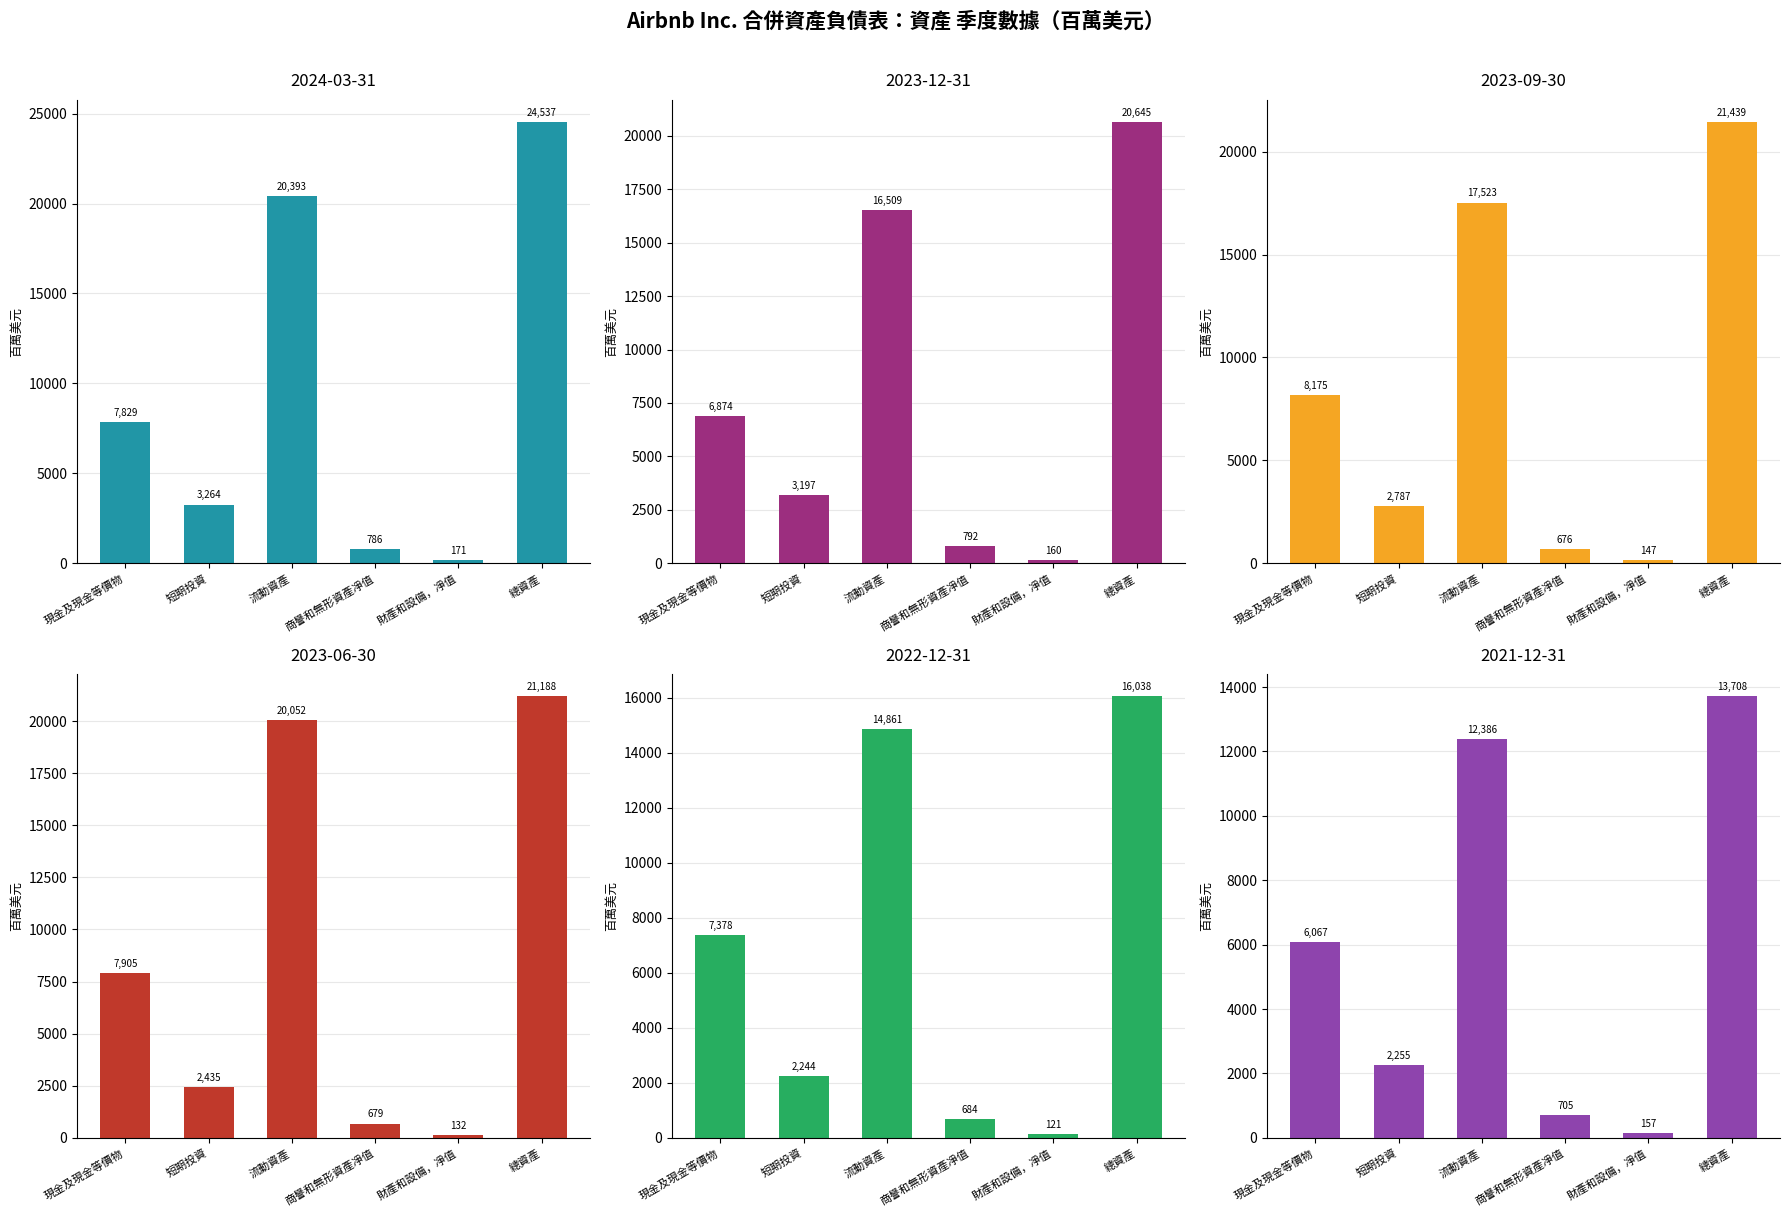

Which series changed the most between 短期投資 and 總資產?

2024-03-31